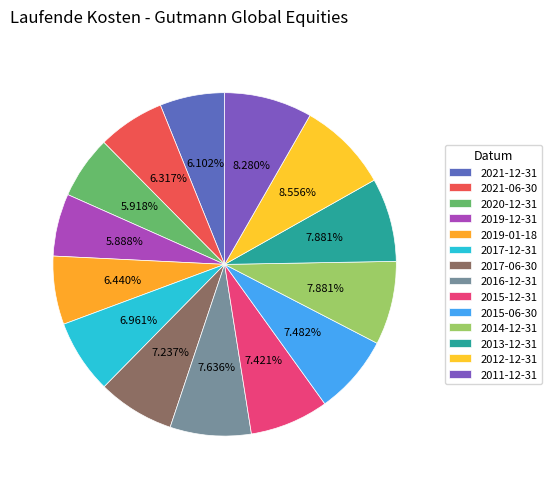

Which category has the biggest portion of the pie?

2012-12-31